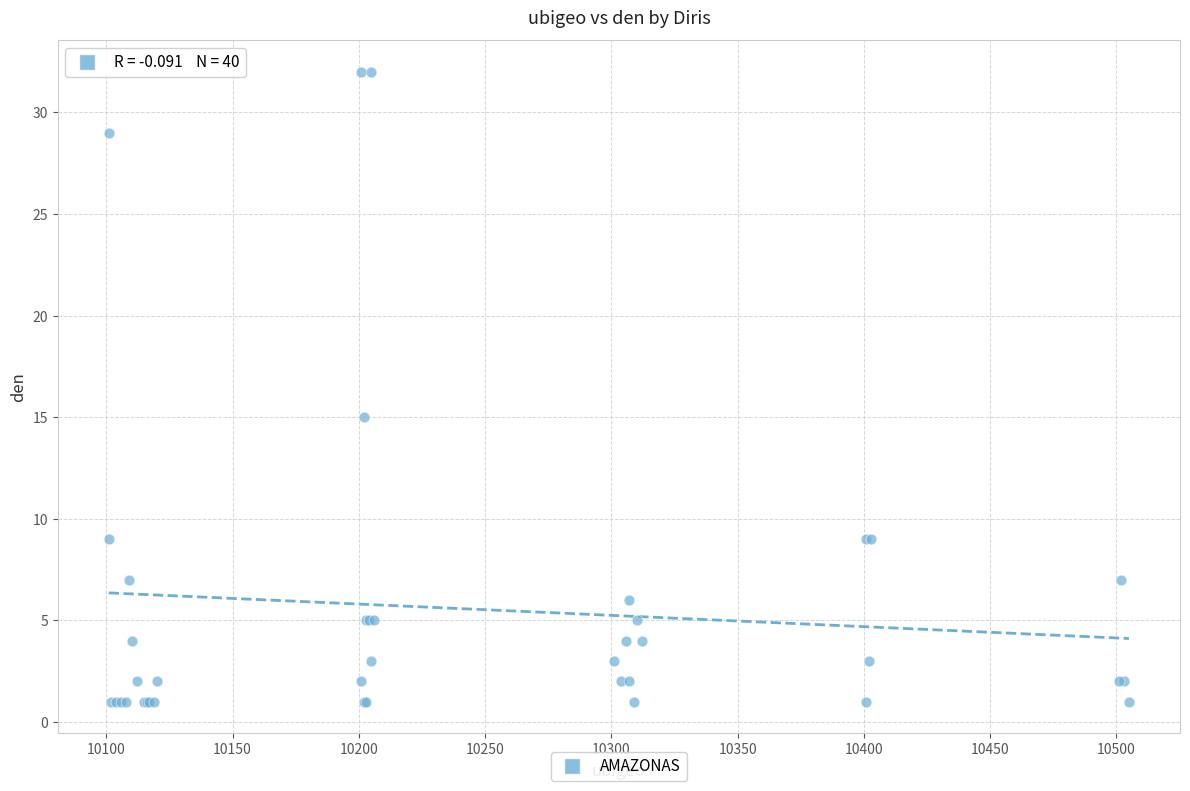

What Y value in the scatter plot is closest to 16?

15